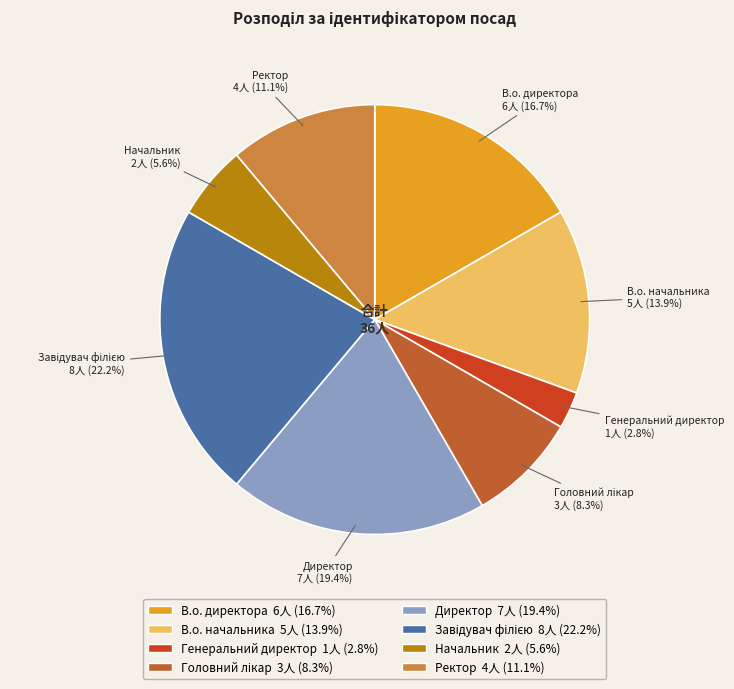

Which category has the smallest portion of the pie?

Генеральний директор